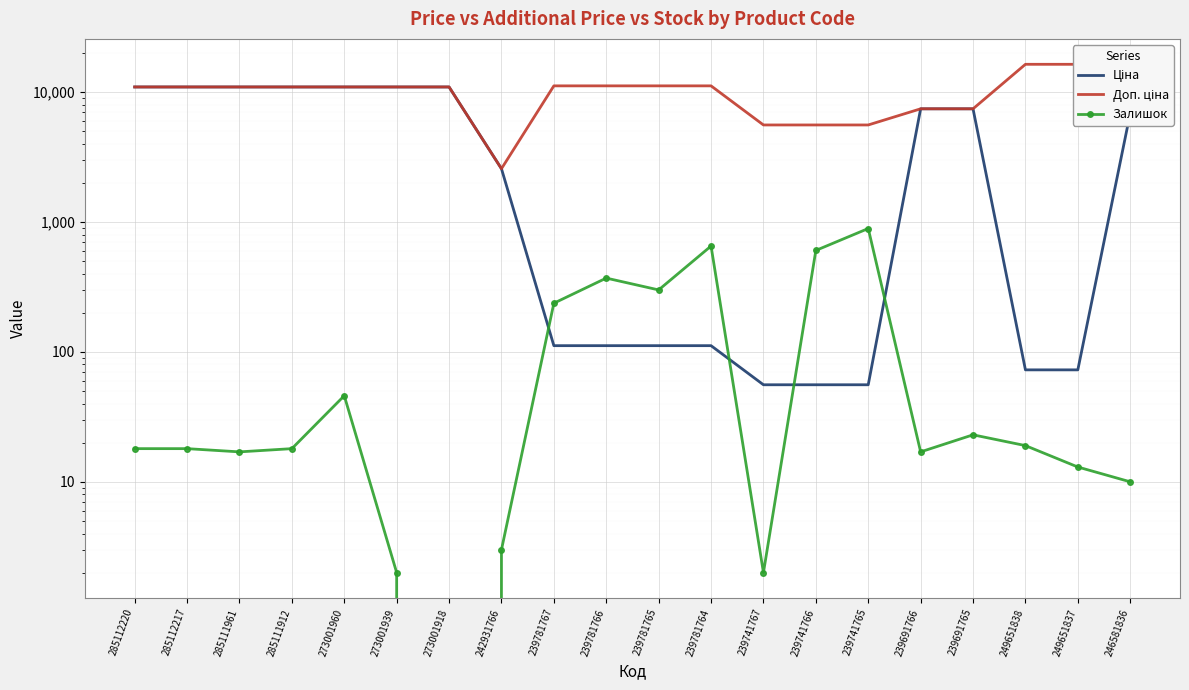

Reading left to right, list all the values displayed in this chart.

Ціна: 285112220=10952.0	285112217=10952.0	285111961=10952.0	285111912=10952.0	273001960=10952.0	273001939=10952.0	273001918=10952.0	242931766=2572.0	239781767=111.7	239781766=111.7	239781765=111.7	239781764=111.7	239741767=55.9	239741766=55.9	239741765=55.9	239691766=7436.2	239691765=7436.2	249651838=72.7	249651837=72.7	246581836=6869.4
Доп. ціна: 285112220=10952.0	285112217=10952.0	285111961=10952.0	285111912=10952.0	273001960=10952.0	273001939=10952.0	273001918=10952.0	242931766=2572.0	239781767=11169.0	239781766=11169.0	239781765=11169.0	239781764=11169.0	239741767=5585.0	239741766=5585.0	239741765=5585.0	239691766=7436.2	239691765=7436.2	249651838=16366.5	249651837=16366.5	246581836=6869.4
Залишок: 285112220=18.0	285112217=18.0	285111961=17.0	285111912=18.0	273001960=46.0	273001939=2.0	273001918=0.0	242931766=3.0	239781767=237.0	239781766=370.0	239781765=300.0	239781764=653.0	239741767=2.0	239741766=604.0	239741765=891.0	239691766=17.0	239691765=23.0	249651838=19.0	249651837=13.0	246581836=10.0